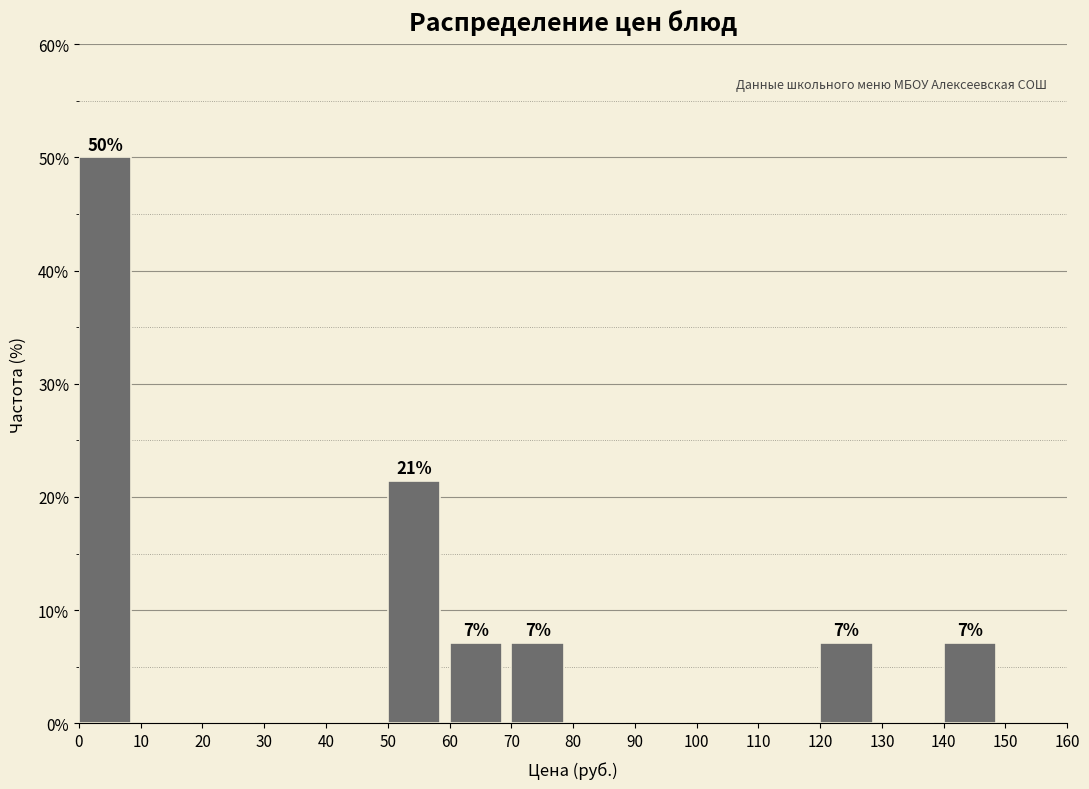

Which range on the x-axis has the tallest bar?

0 to 10